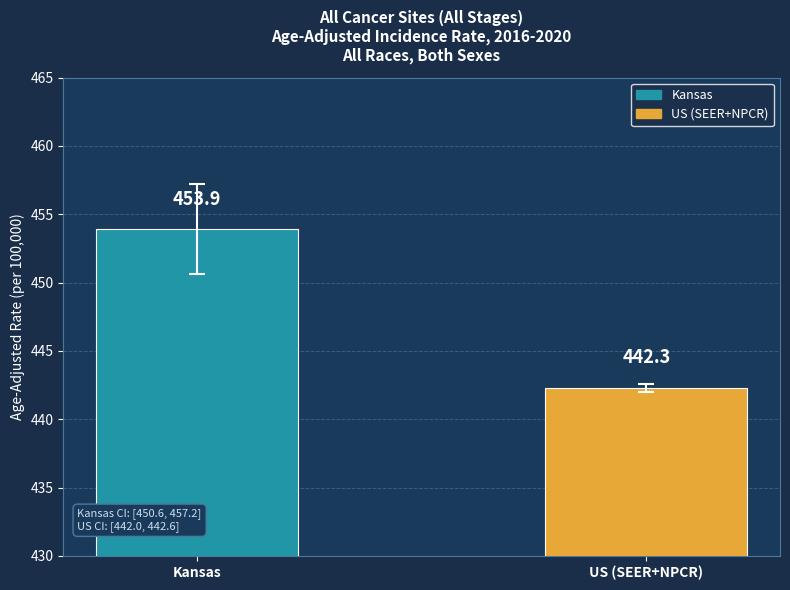

Which label corresponds to the largest value in the chart?

Kansas